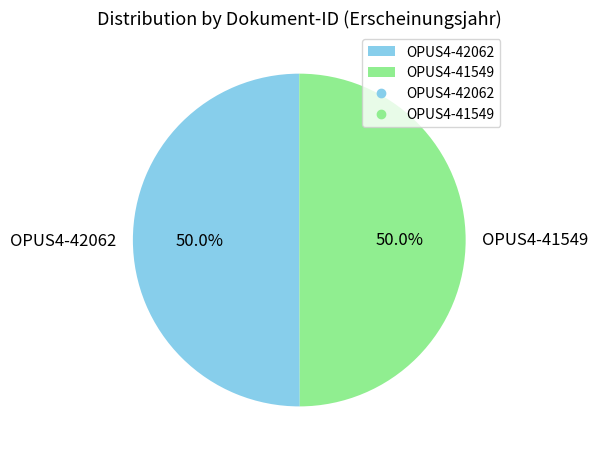

What is the total percentage of OPUS4-41549 and OPUS4-42062?

100.0%